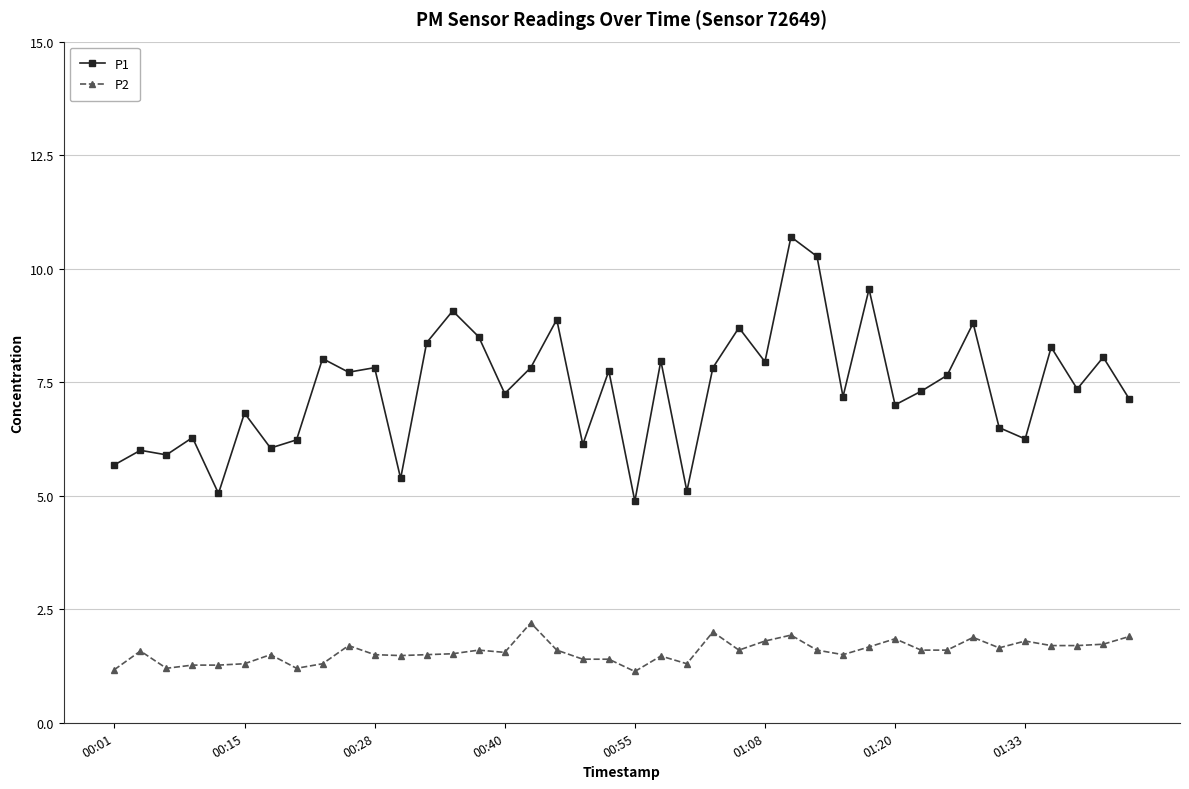

True or false: P2 has more than 0 points higher than both neighbors.

True